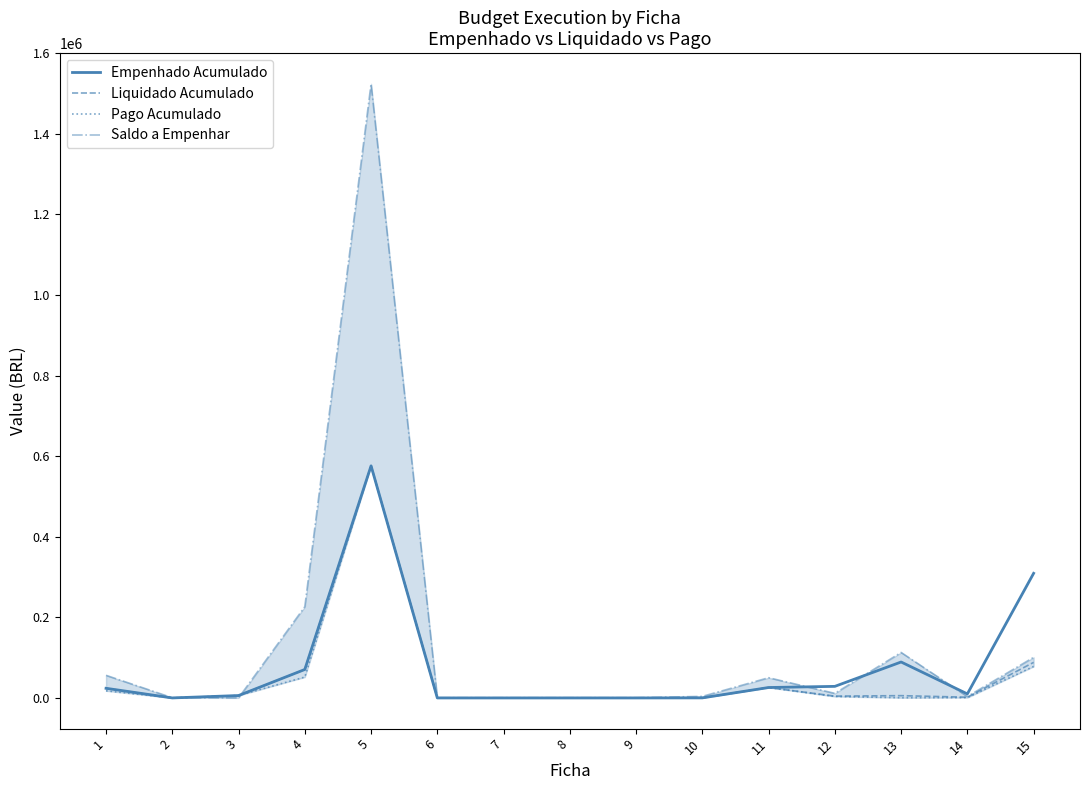

True or false: Liquidado Acumulado and Pago Acumulado cross at least once.

False